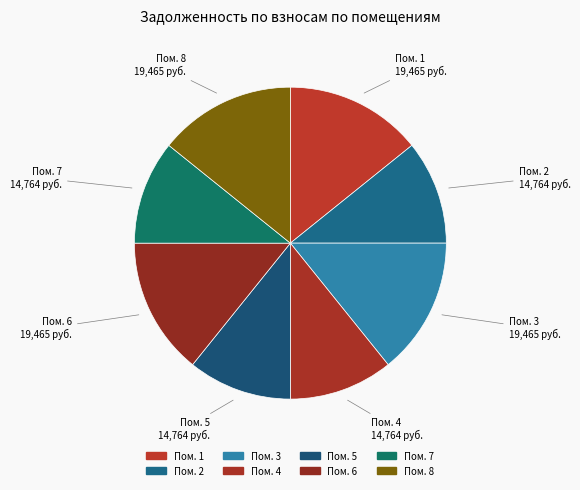

How many segments does this pie chart have?

8